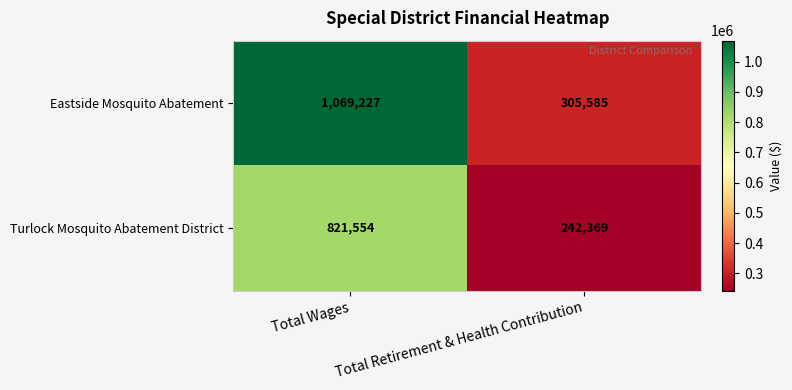

Which series has the largest range (max minus min)?

Eastside Mosquito Abatement